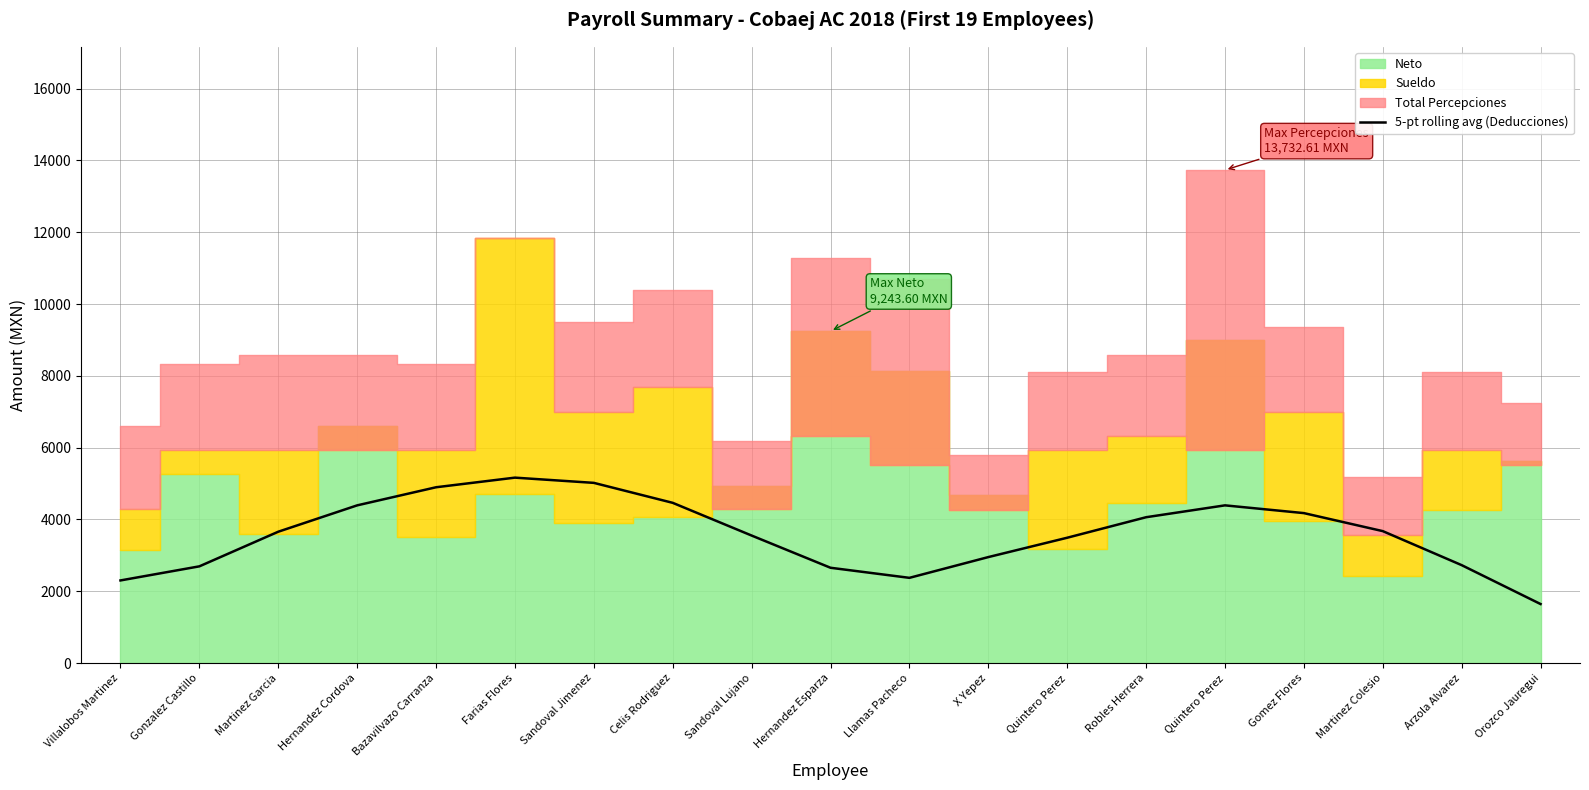

True or false: there are more than 1 points higher than both neighbors.

True